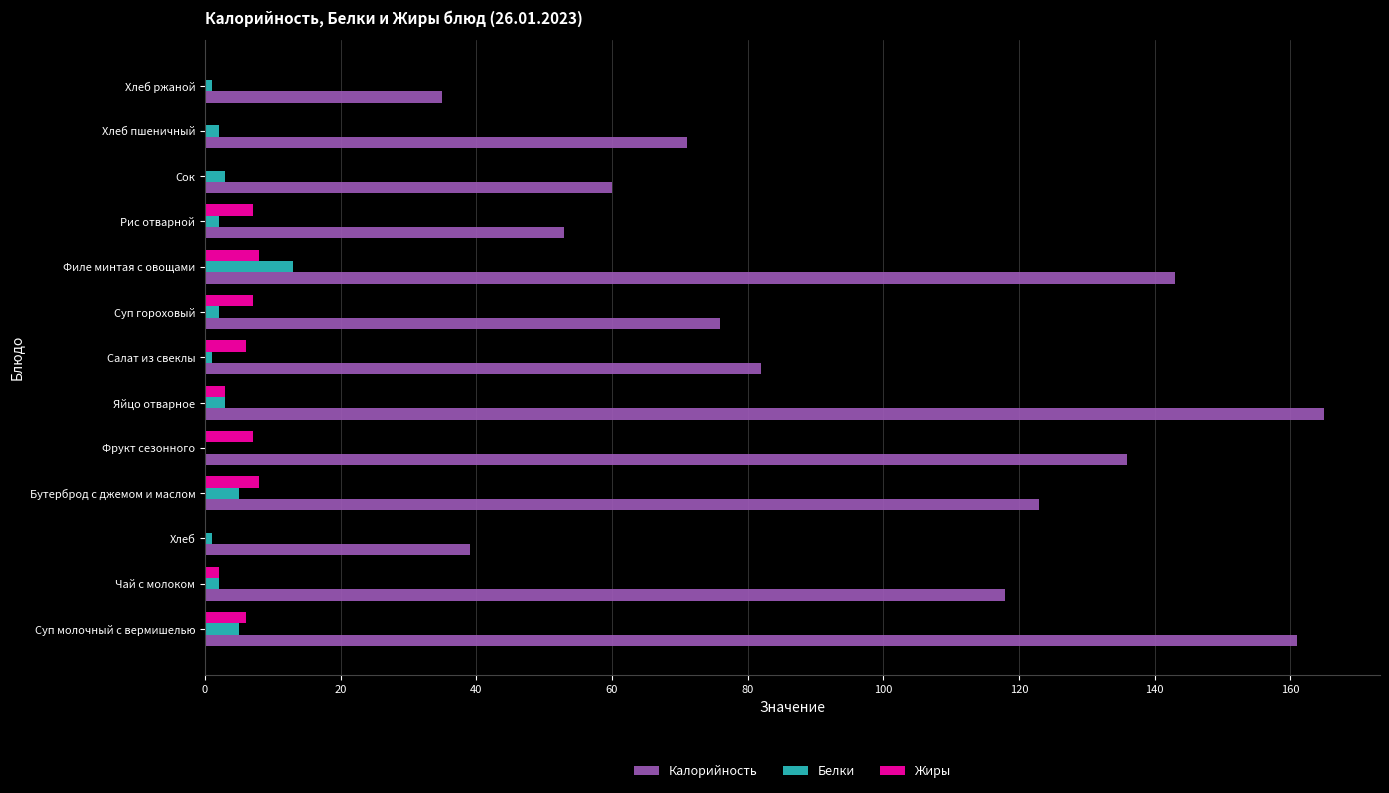

What is the sum of the Белки values at Фрукт сезонного and Филе минтая с овощами?

13